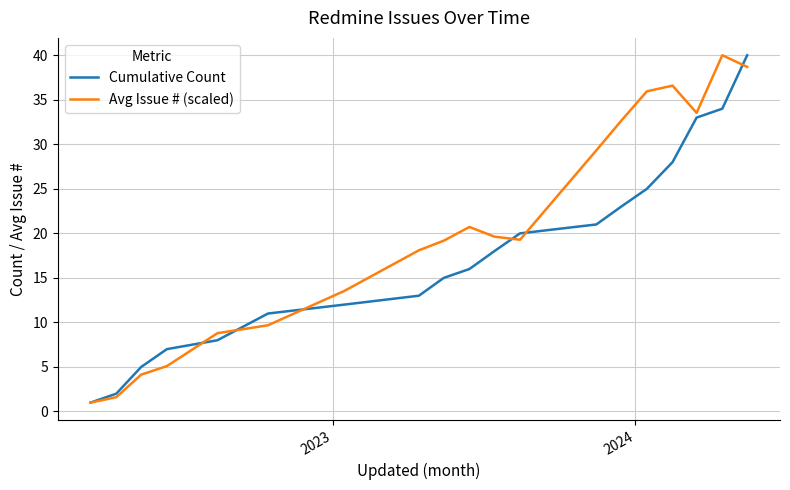

What is the maximum value for Avg Issue # (scaled)?

40.0